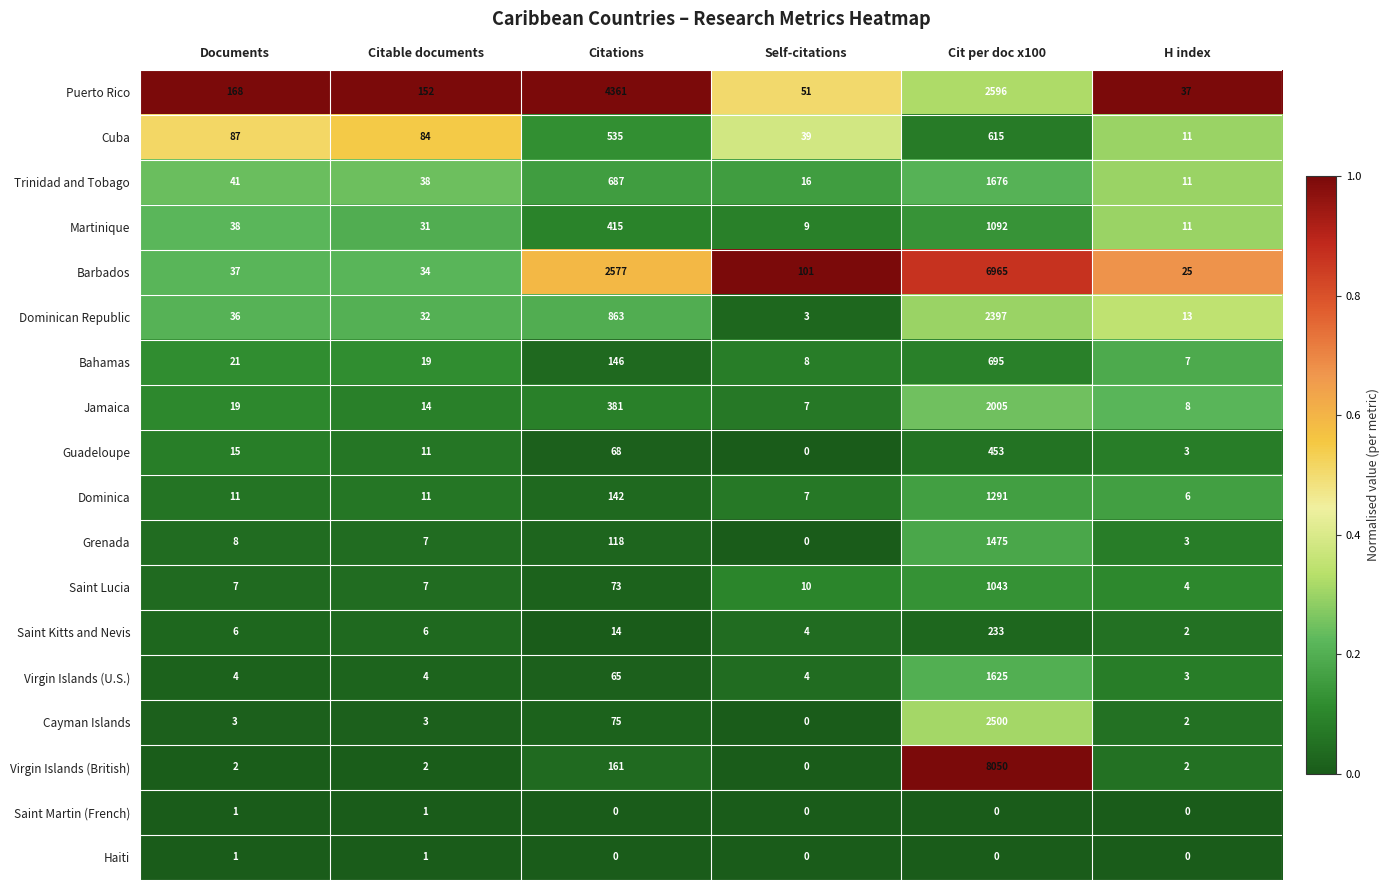

List the labels in order of Martinique value, largest first.

Cit per doc x100, Citations, Documents, Citable documents, H index, Self-citations